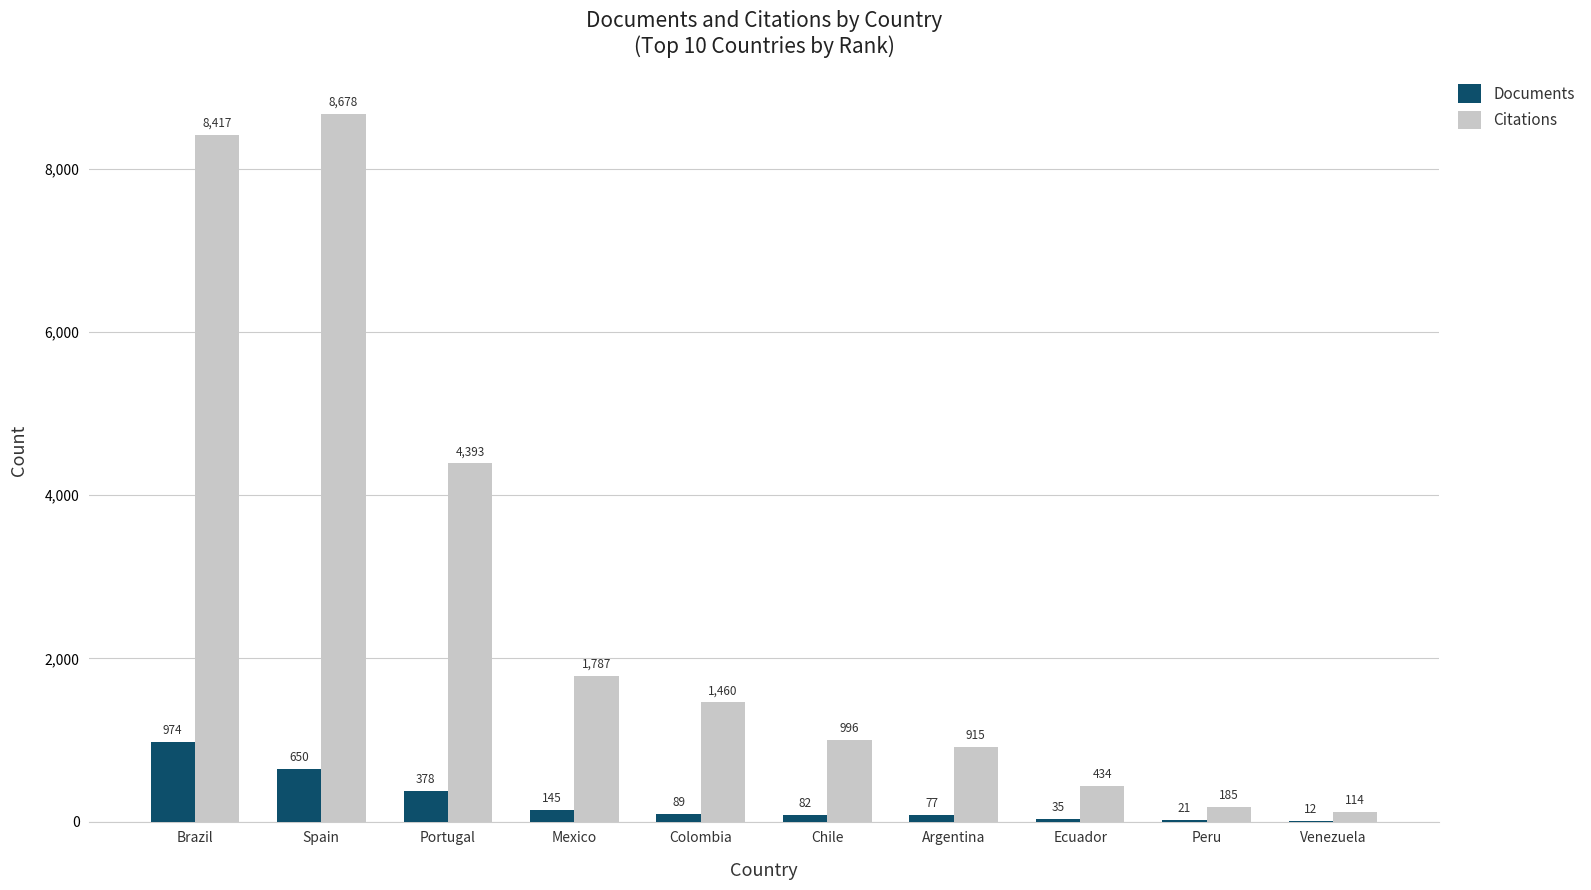

Which series has the largest total across all categories?

Citations